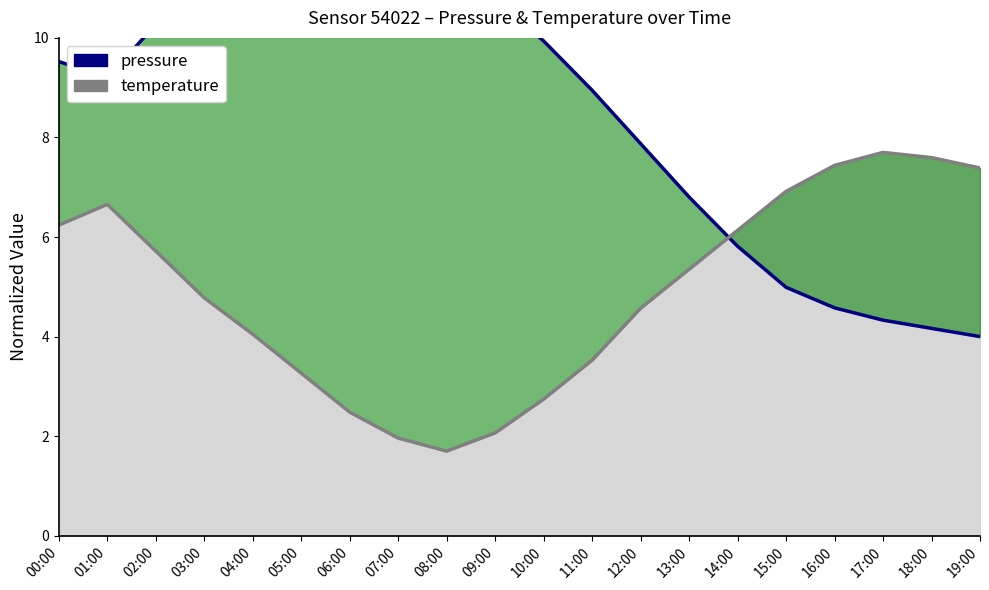

How many data points in pressure are less than 9?

9